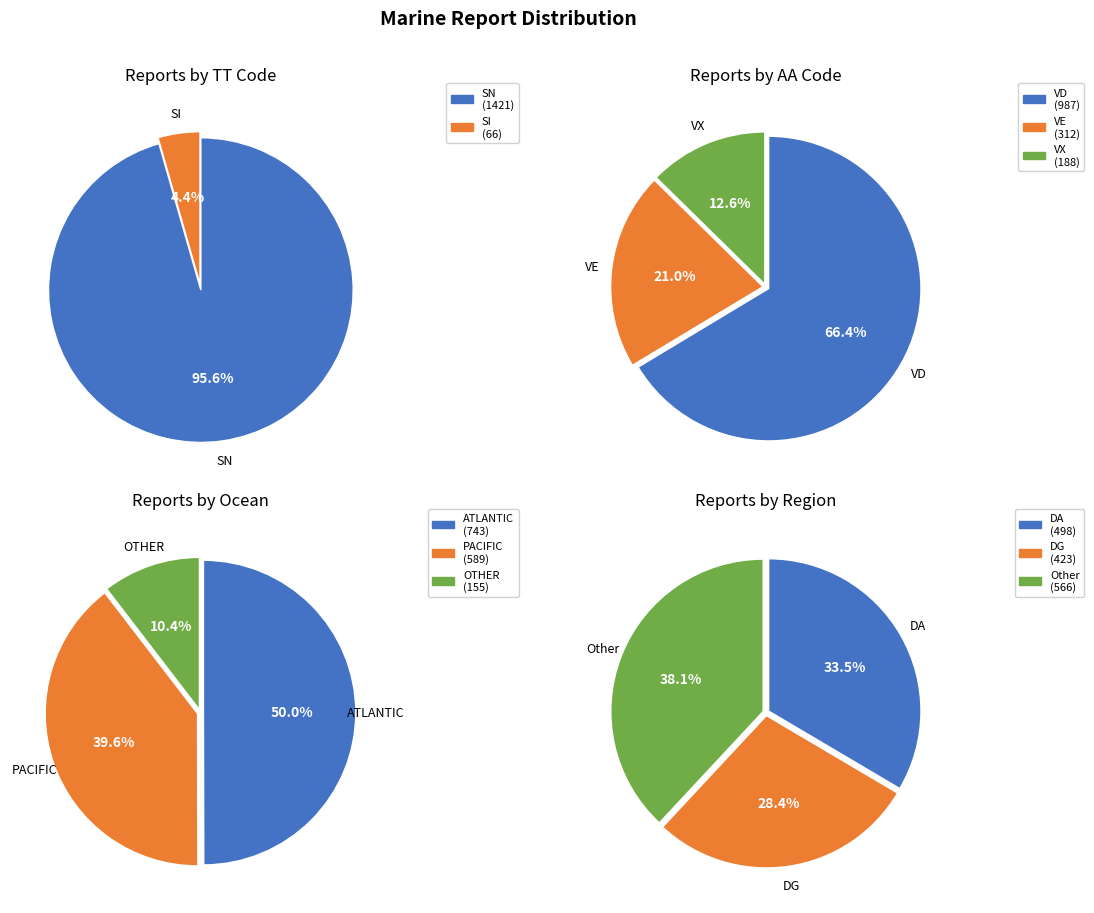

Which category has the biggest portion of the pie?

ATLANTIC